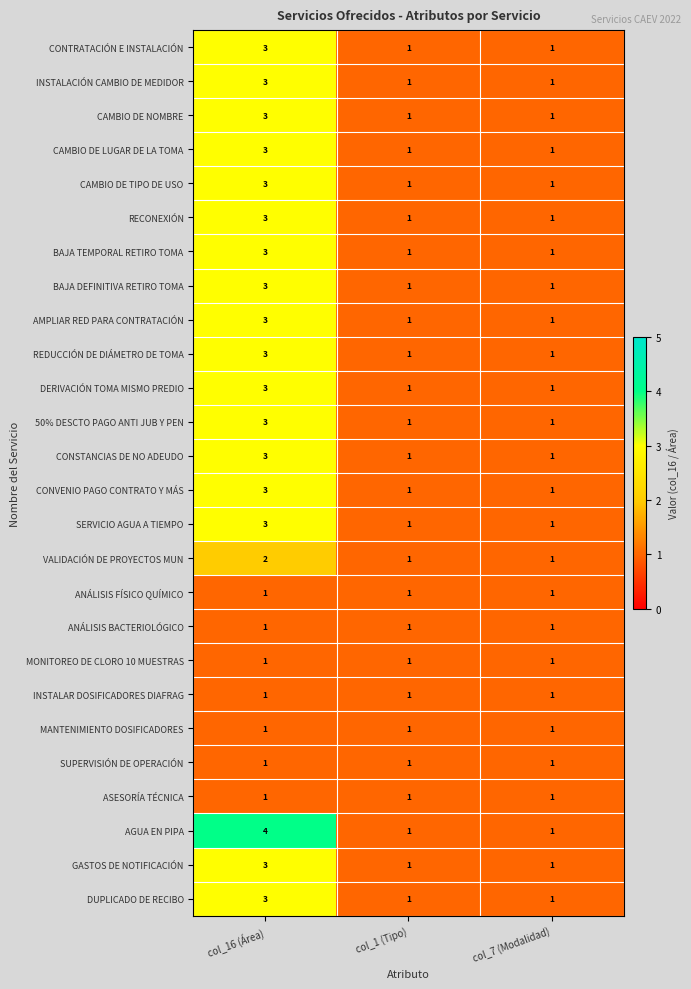

Count the CONVENIO PAGO CONTRATO Y MÁS values in the range 1 to 3.

3